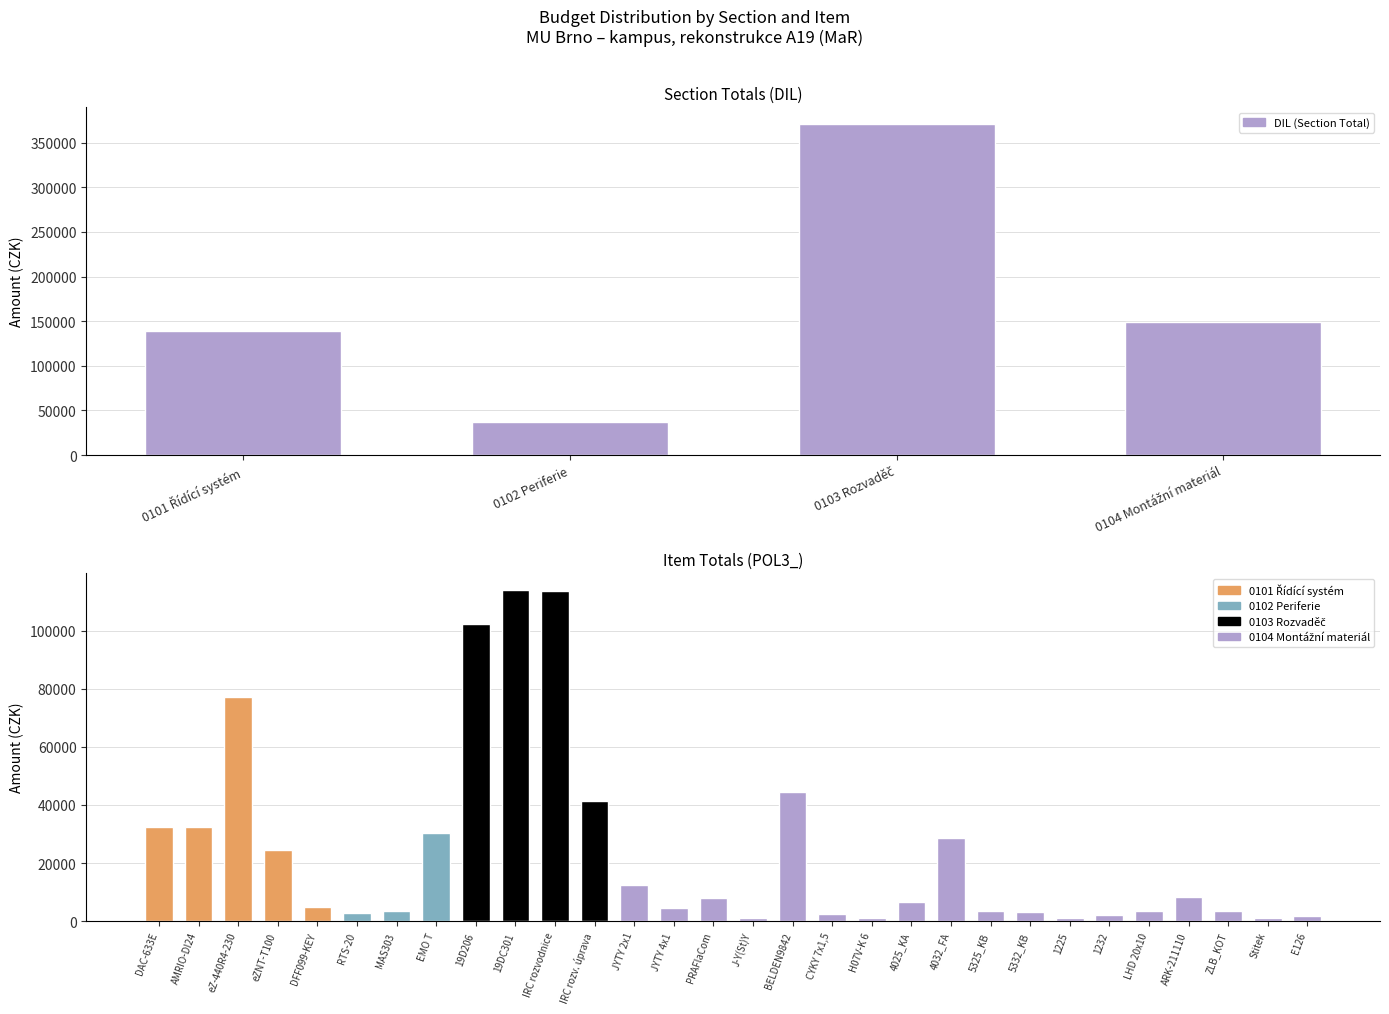

At which label is the value closest to 204103?

0104 Montážní materiál